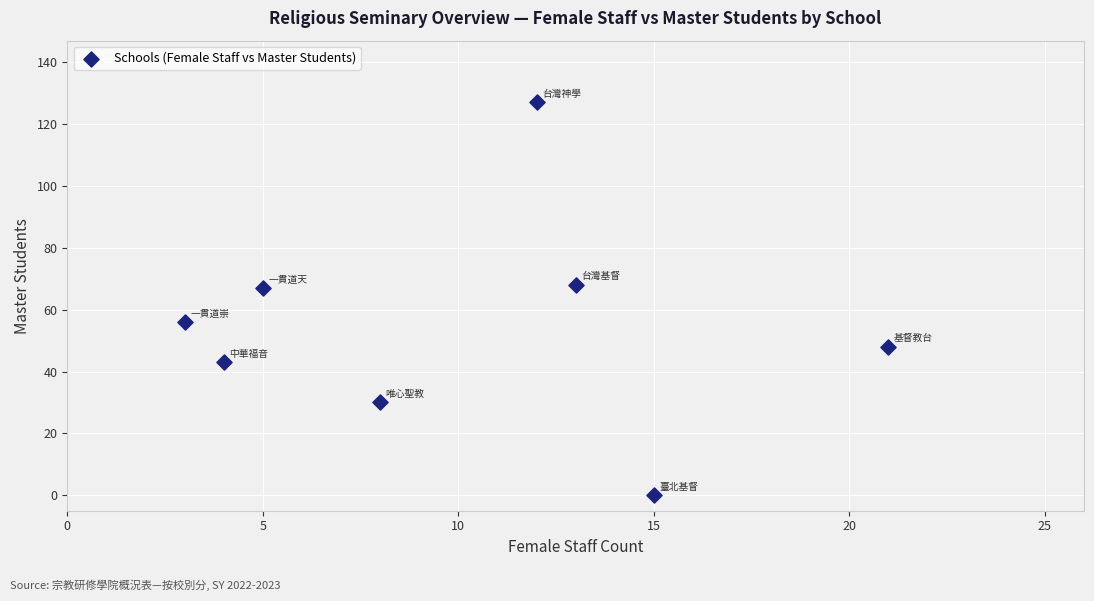

What is the average X value?

10